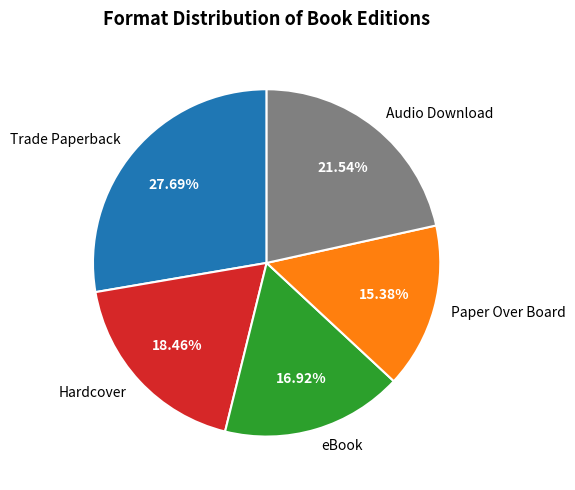

Is it true that Audio Download is 34% of the pie?

False